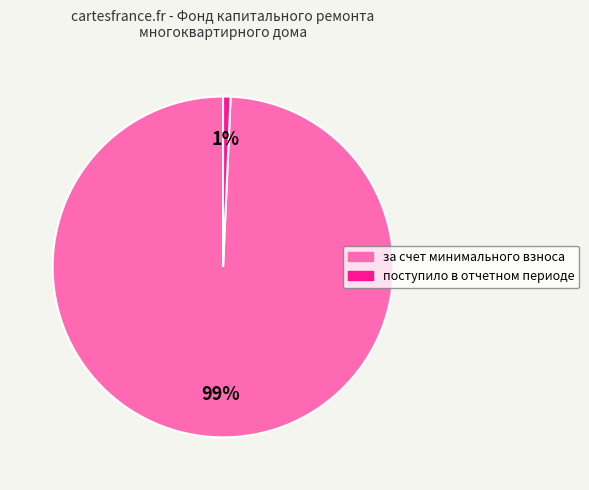

Rank the categories by value from lowest to highest.

поступило в отчетном периоде, за счет минимального взноса